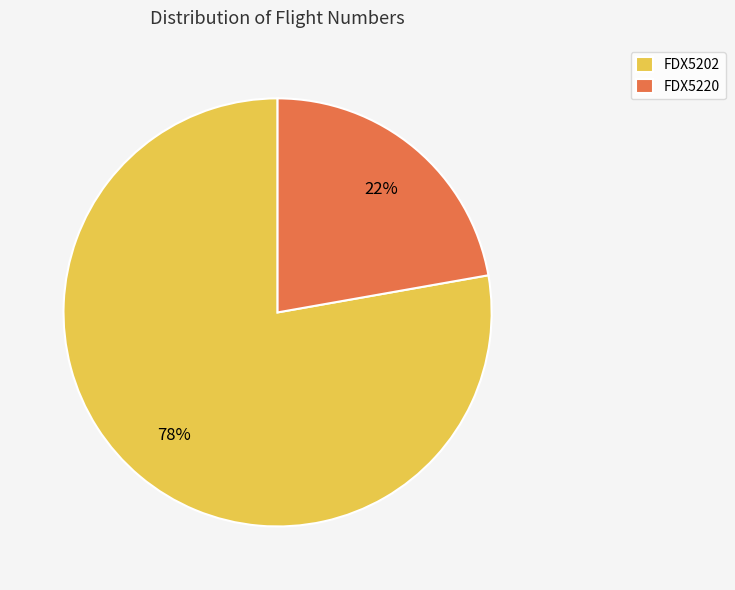

Which has a higher value, FDX5202 or FDX5220?

FDX5202